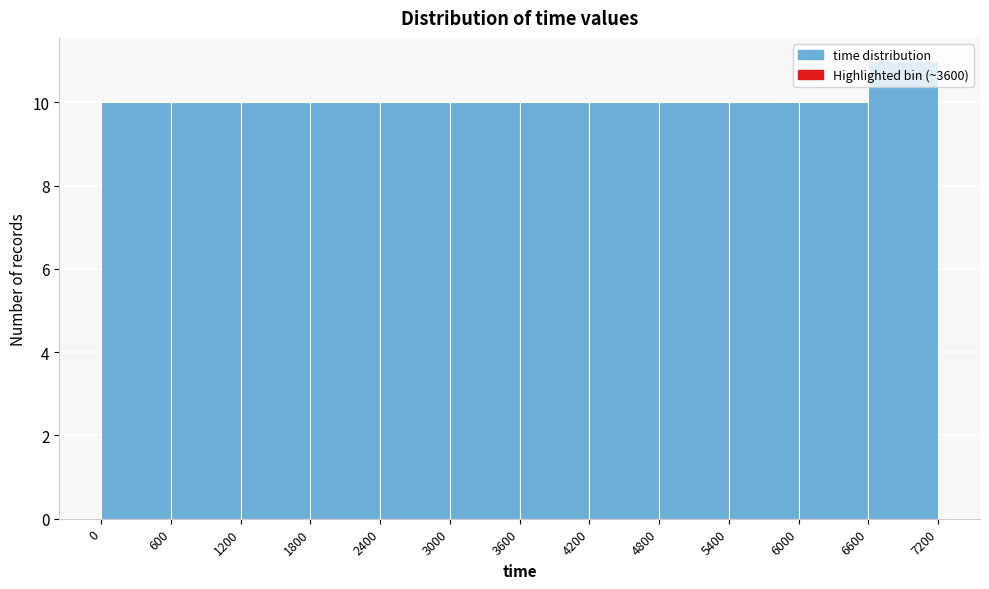

Reading left to right, list every bar in this chart as the range it spans on the x-axis followed by its height. The values are not printed on the chart, so give them approximately, as read against the axis.

0 to 600: 10
600 to 1200: 10
1200 to 1800: 10
1800 to 2400: 10
2400 to 3000: 10
3000 to 3600: 10
3600 to 4200: 10
4200 to 4800: 10
4800 to 5400: 10
5400 to 6000: 10
6000 to 6600: 10
6600 to 7200: 11